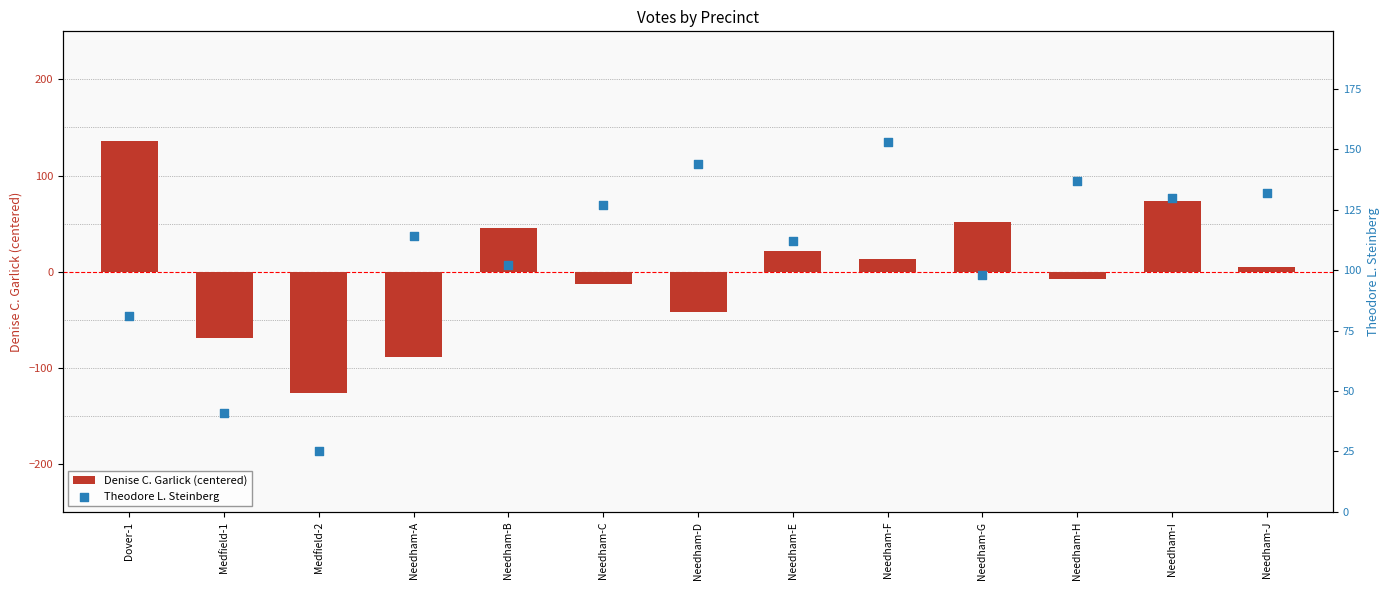

Which series contains the lowest Y value?

Denise C. Garlick (centered)